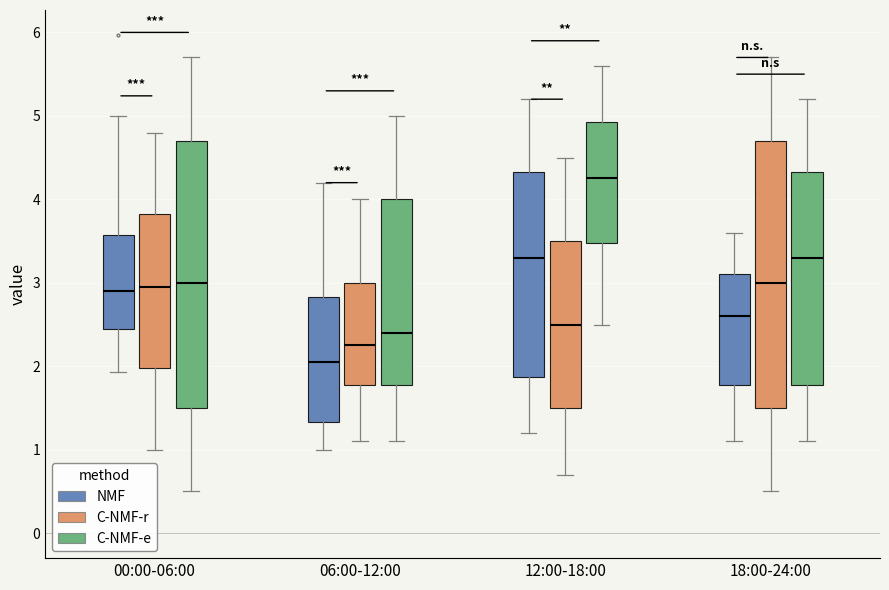

Reading left to right, transcribe this box plot: for each box, give where its median line is, the range the box spans, and where its two whiskers end, as read against the y-axis. The values are not printed on the chart, so give them approximately, as read against the axis.

00:00-06:00 (NMF): median 2.9, box 2.5 to 3.6, whiskers 1.9 to 5.0
00:00-06:00 (C-NMF-r): median 3.0, box 2.0 to 3.8, whiskers 1.0 to 4.8
00:00-06:00 (C-NMF-e): median 3.0, box 1.5 to 4.7, whiskers 0.5 to 5.7
06:00-12:00 (NMF): median 2.1, box 1.3 to 2.8, whiskers 1.0 to 4.2
06:00-12:00 (C-NMF-r): median 2.3, box 1.8 to 3.0, whiskers 1.1 to 4.0
06:00-12:00 (C-NMF-e): median 2.4, box 1.8 to 4.0, whiskers 1.1 to 5.0
12:00-18:00 (NMF): median 3.3, box 1.9 to 4.3, whiskers 1.2 to 5.2
12:00-18:00 (C-NMF-r): median 2.5, box 1.5 to 3.5, whiskers 0.7 to 4.5
12:00-18:00 (C-NMF-e): median 4.3, box 3.5 to 4.9, whiskers 2.5 to 5.6
18:00-24:00 (NMF): median 2.6, box 1.8 to 3.1, whiskers 1.1 to 3.6
18:00-24:00 (C-NMF-r): median 3.0, box 1.5 to 4.7, whiskers 0.5 to 5.7
18:00-24:00 (C-NMF-e): median 3.3, box 1.8 to 4.3, whiskers 1.1 to 5.2